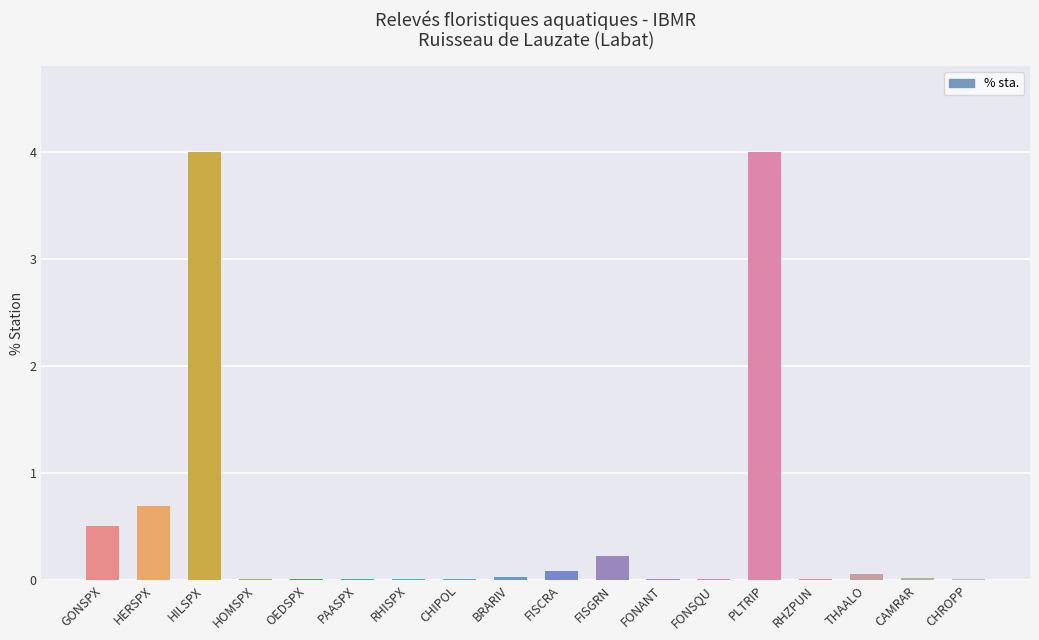

How many distinct data groups are displayed?

1